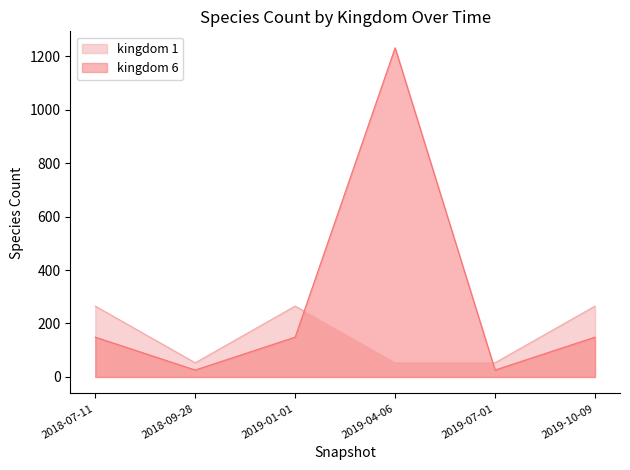

At 2019-04-06, list the series in order from smallest to largest.

kingdom 1, kingdom 6